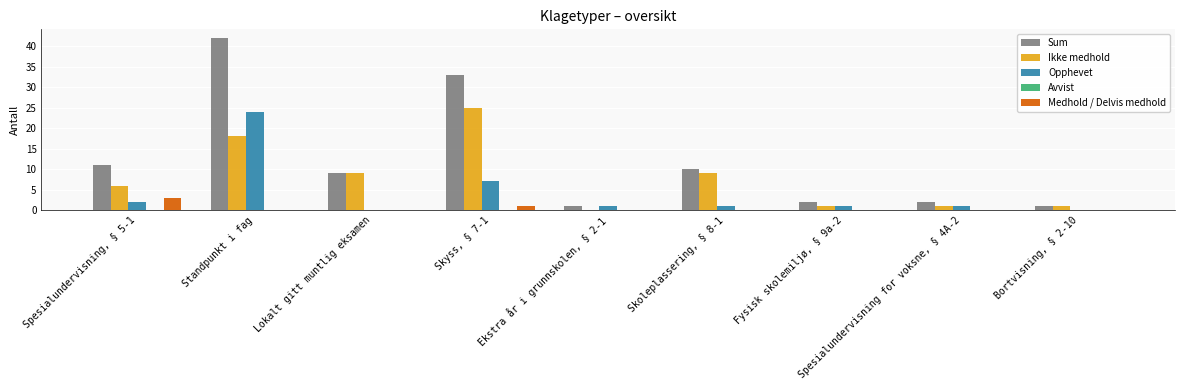

True or false: Sum has a value of 58 at Skyss, § 7-1.

False